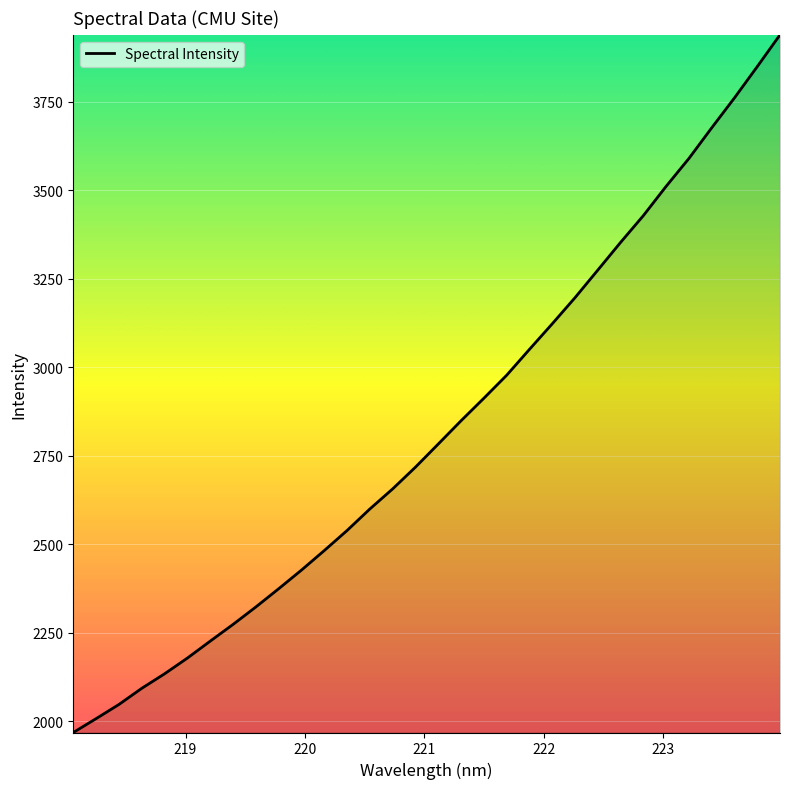

What is the difference between the maximum and minimum values?

1970.5